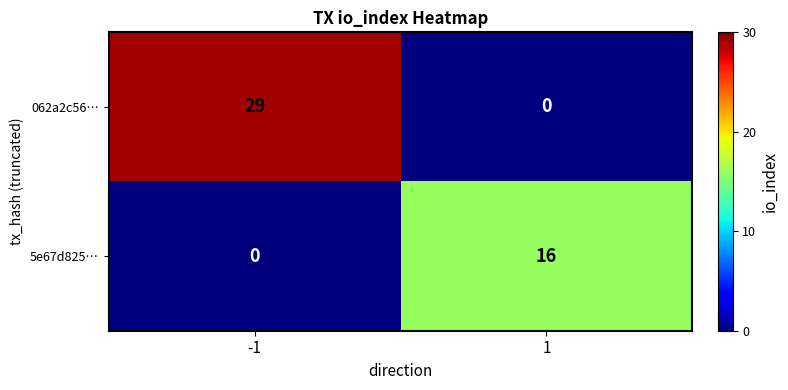

Is the value of 5e67d825… at 1 greater than the value of 062a2c56… at 1?

Yes